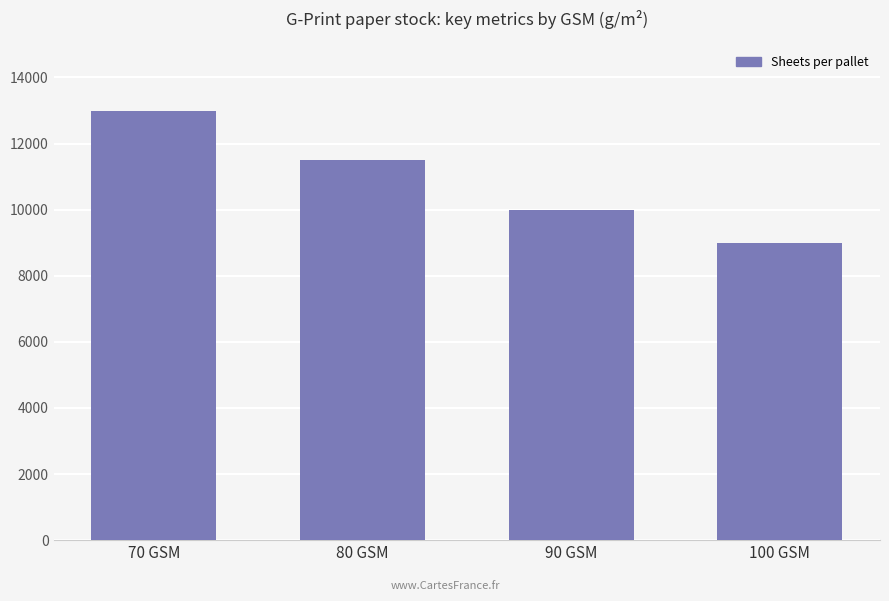

At which label does the data first exceed 11500?

70 GSM